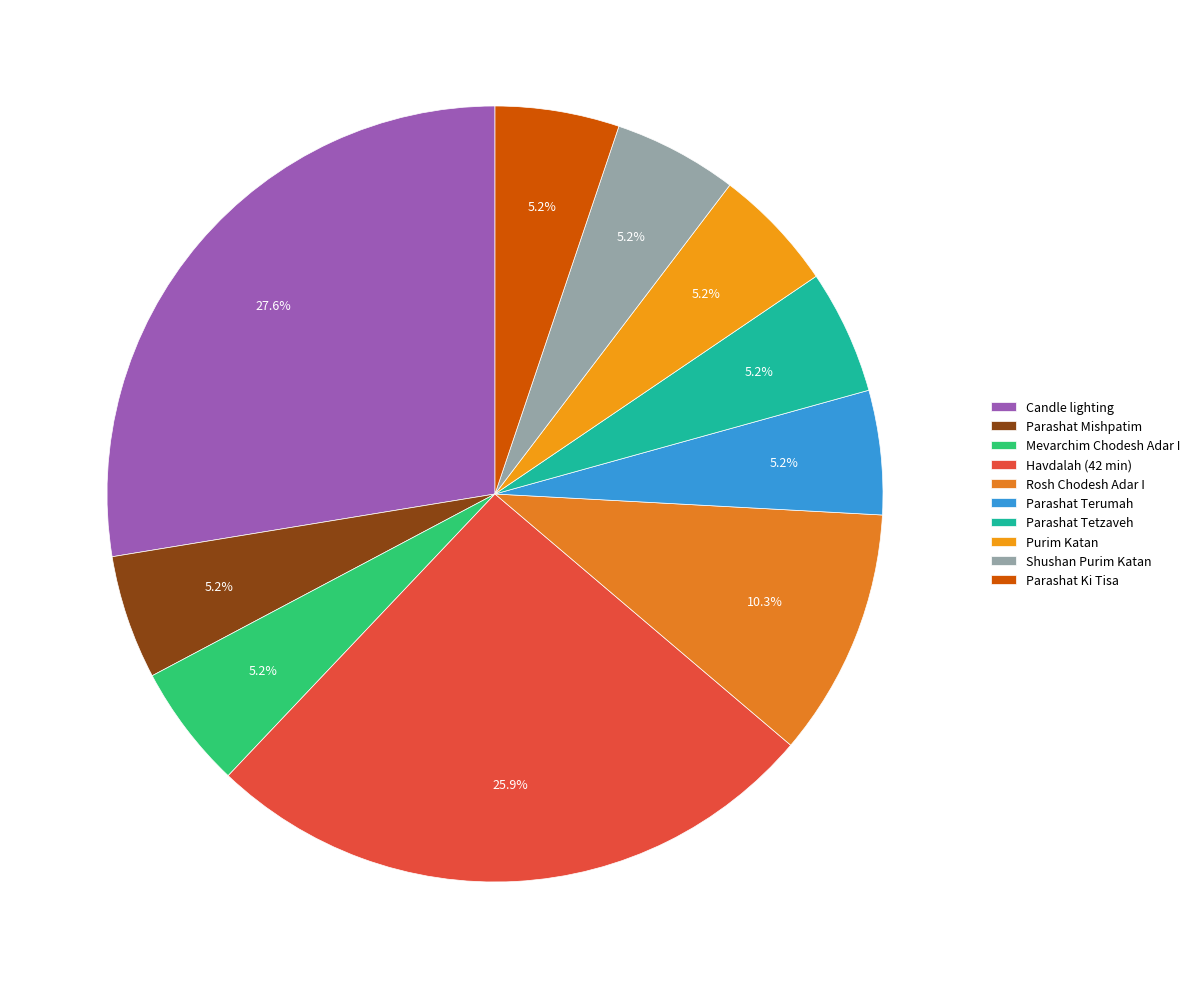

Which slice is the smallest?

Parashat Mishpatim